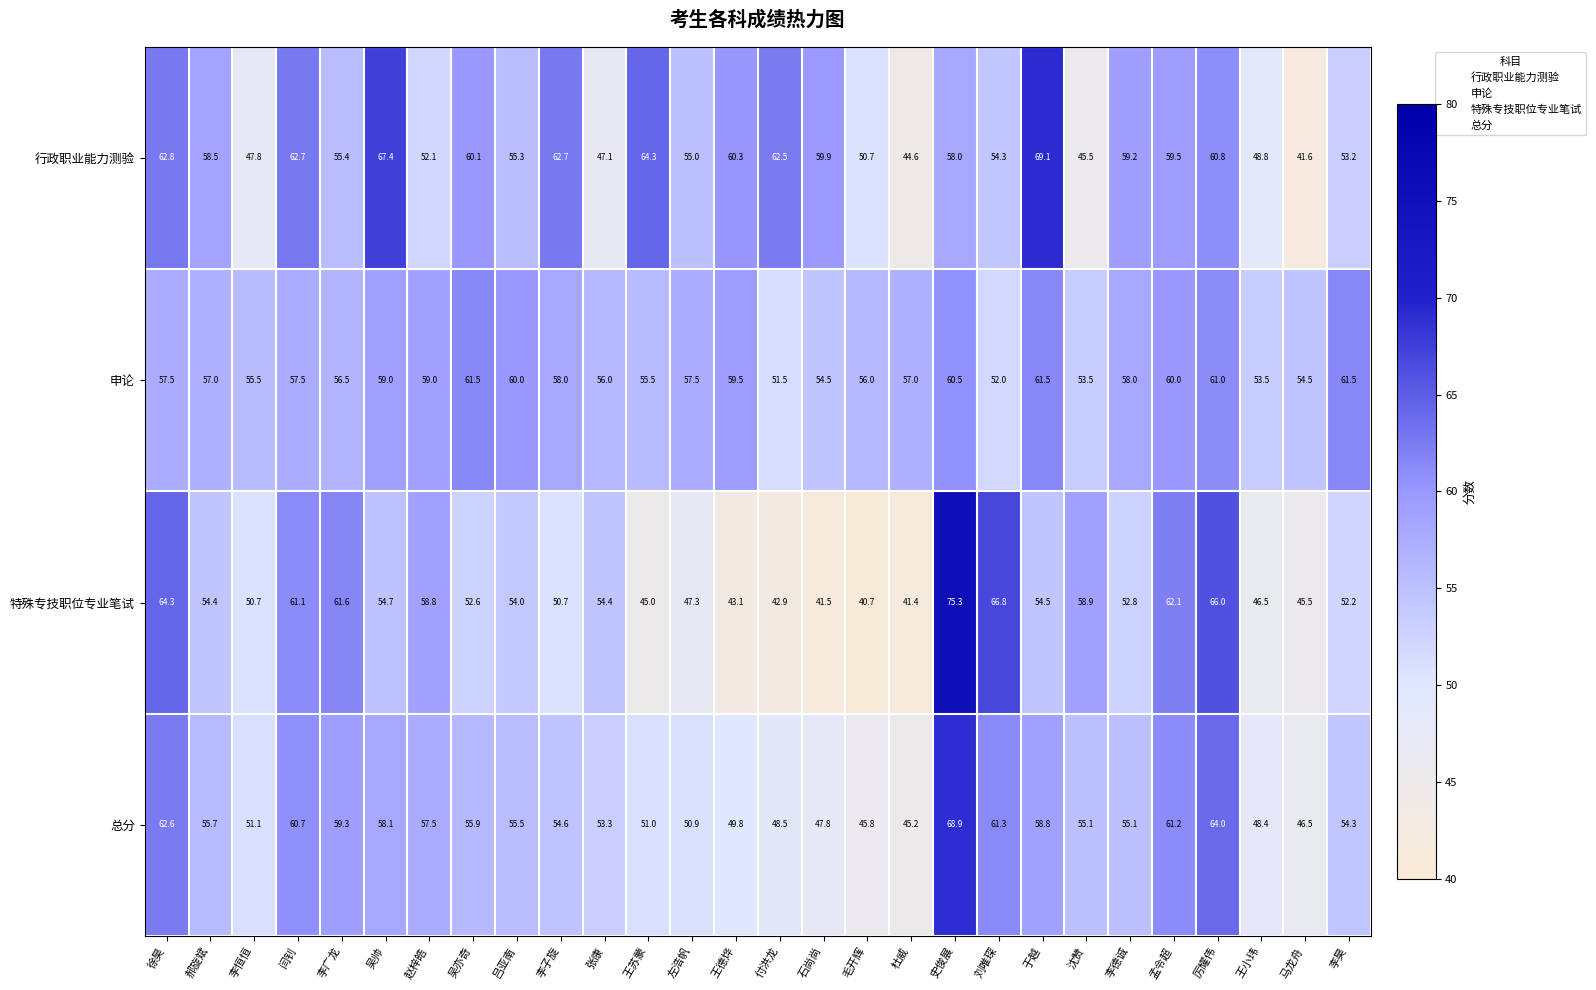

What is the total value across all series at 李德诚?

225.1